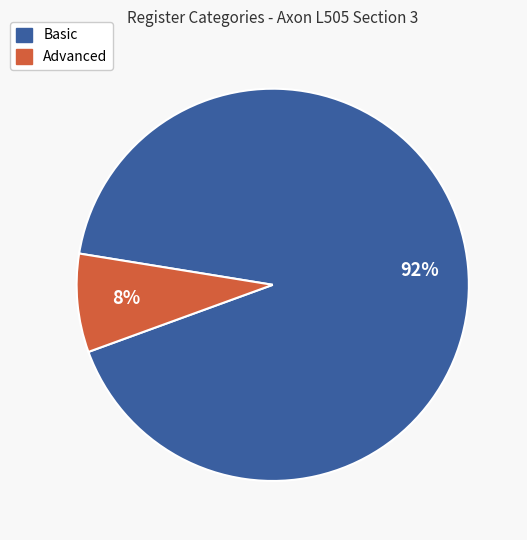

The Basic slice represents 92% of the pie. True or false?

True